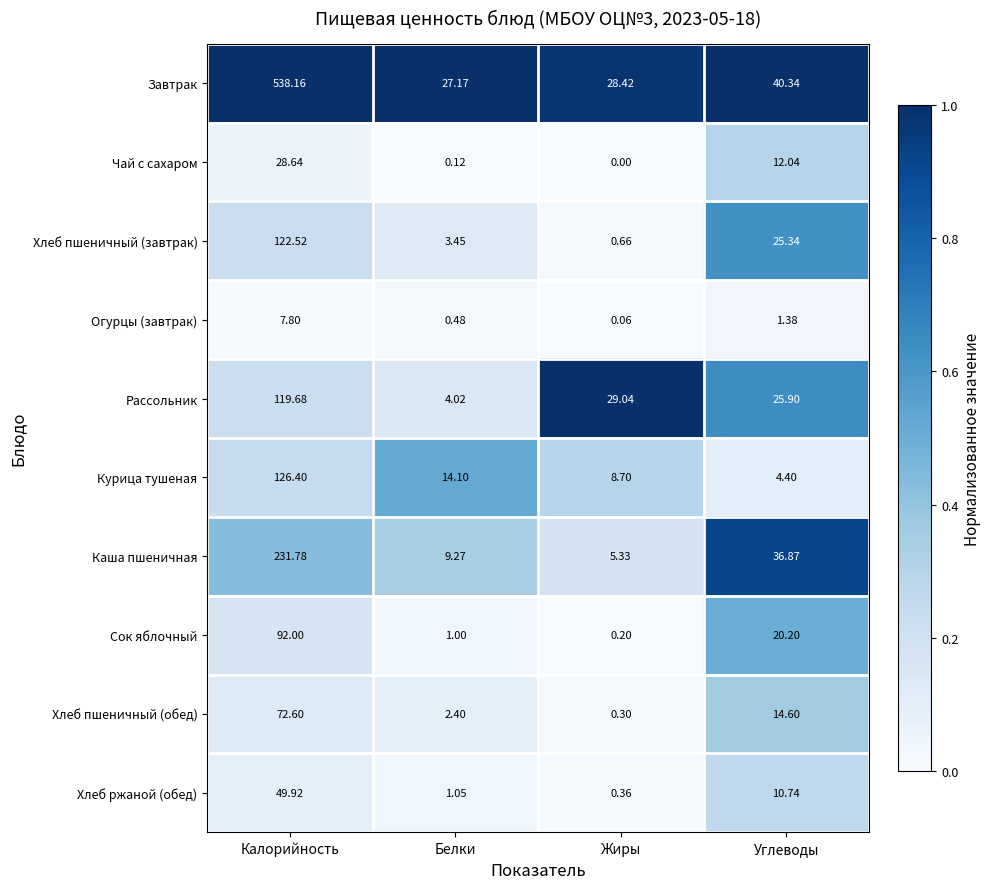

How many categories are shown in the chart?

4